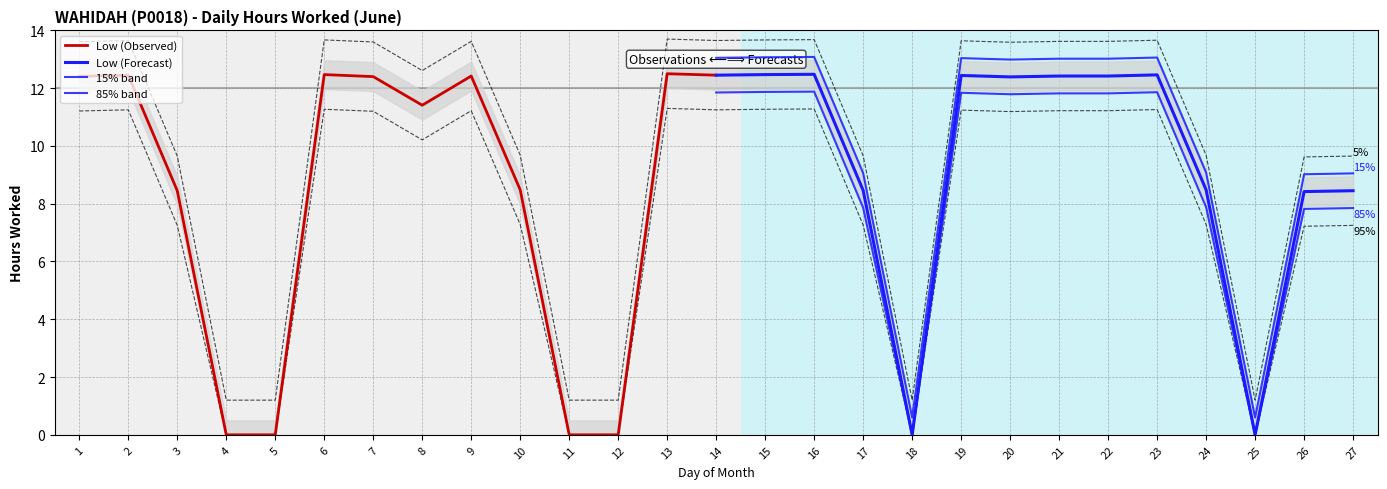

What is the difference between the second highest and minimum values in the 85% band series?

11.9